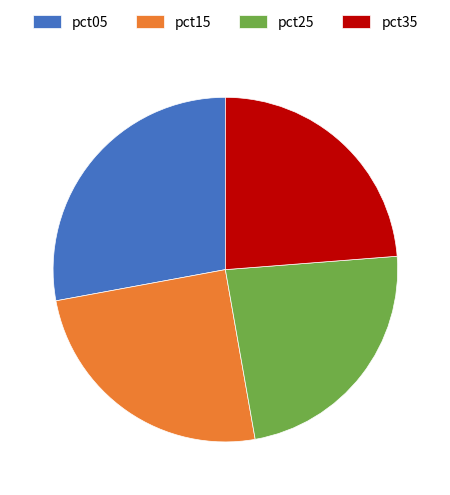

Is there any slice that represents more than half of the pie?

No